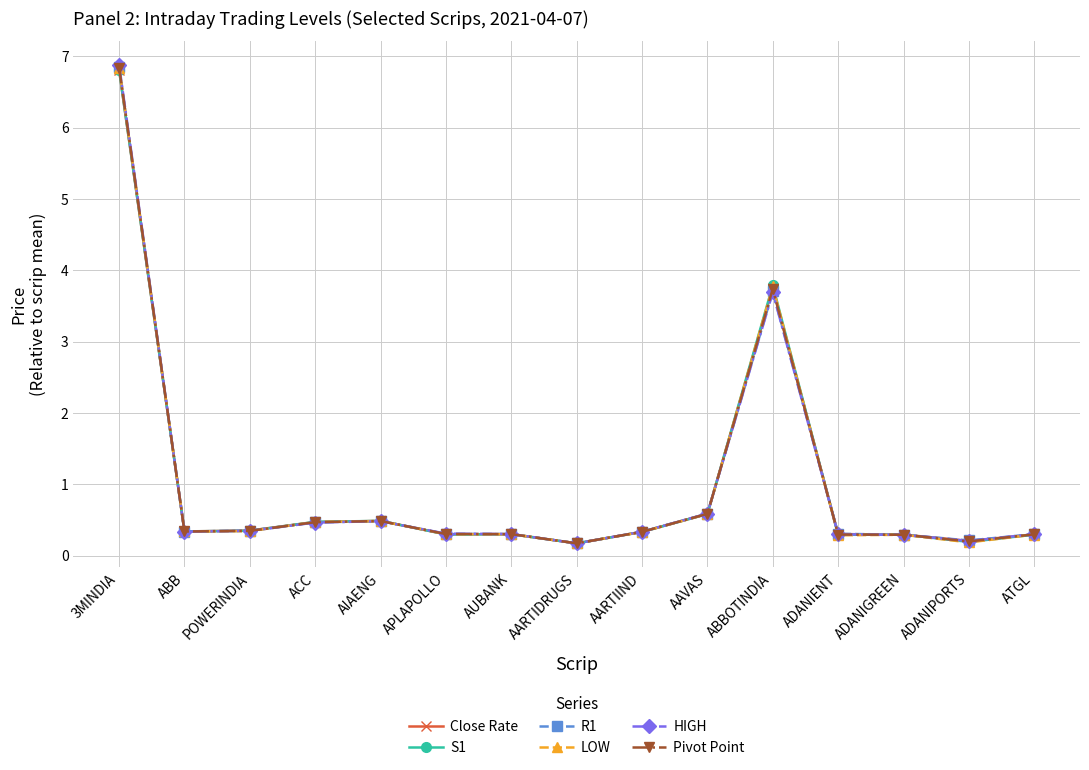

Where is LOW nearest to the value 3?

ABBOTINDIA